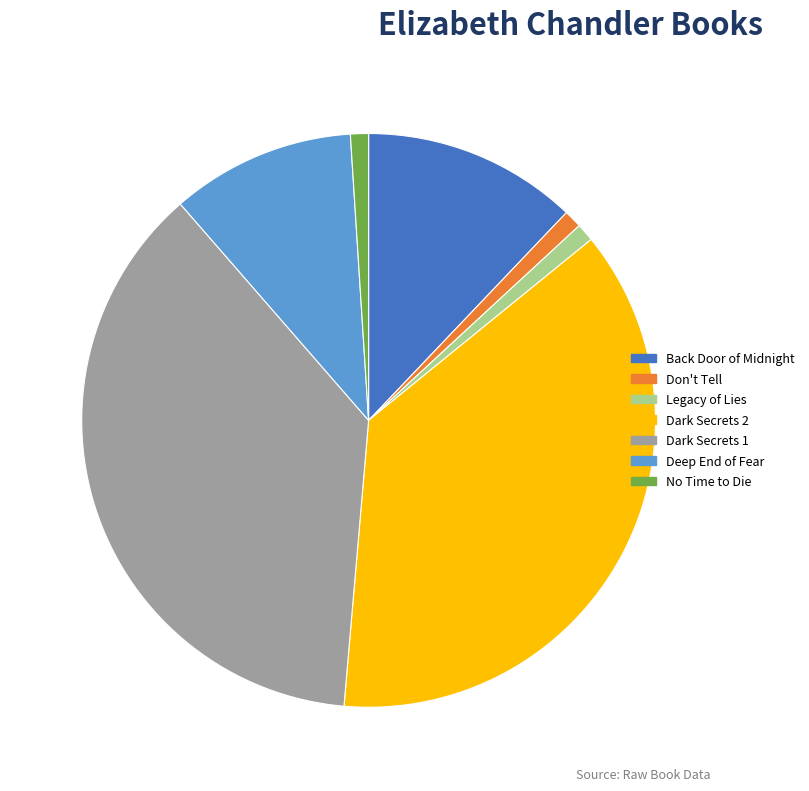

Which has a higher value, Deep End of Fear or Don't Tell?

Deep End of Fear